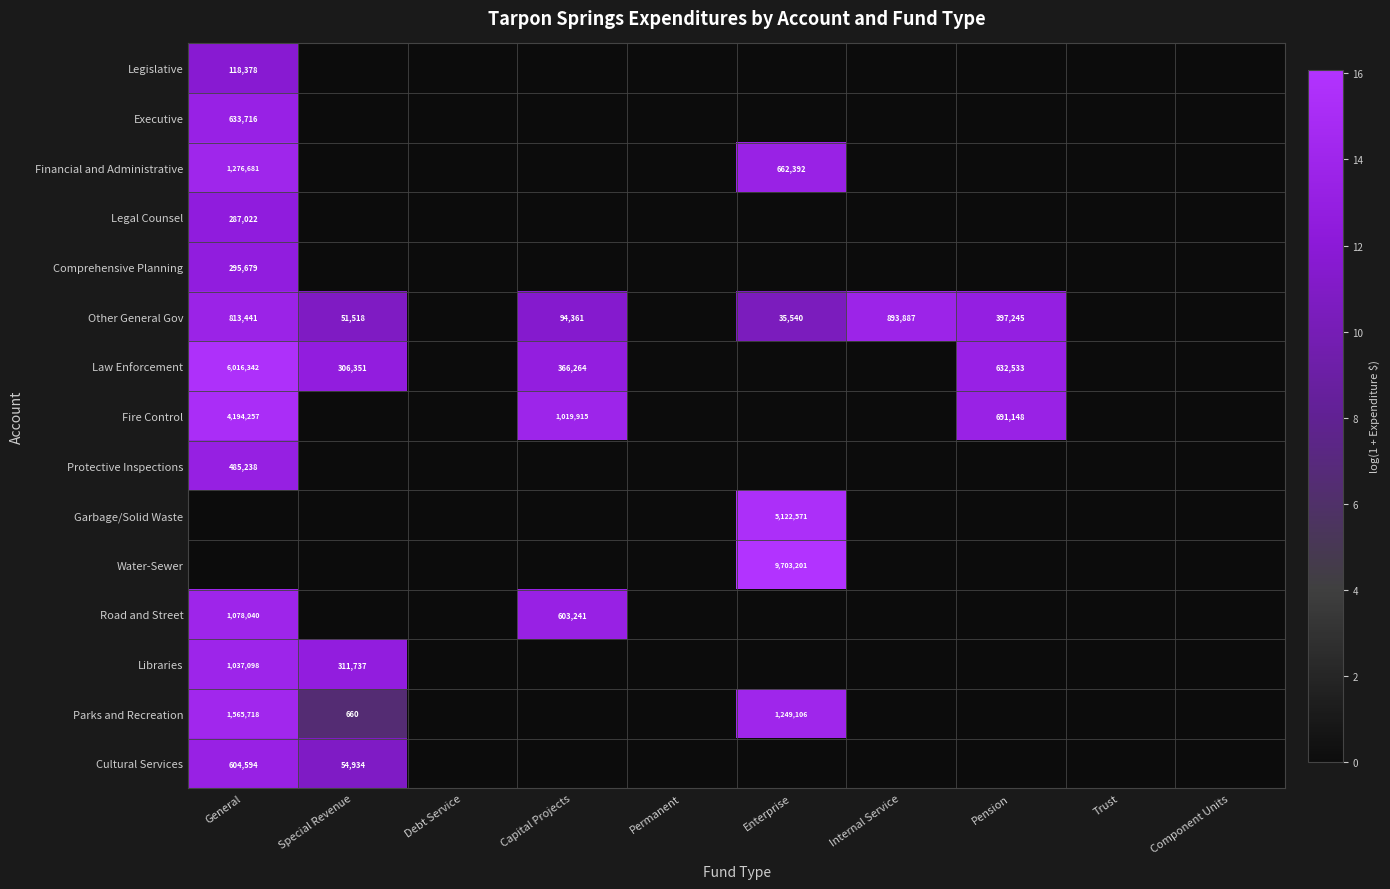

At how many categories does at least one series exceed 3?

6